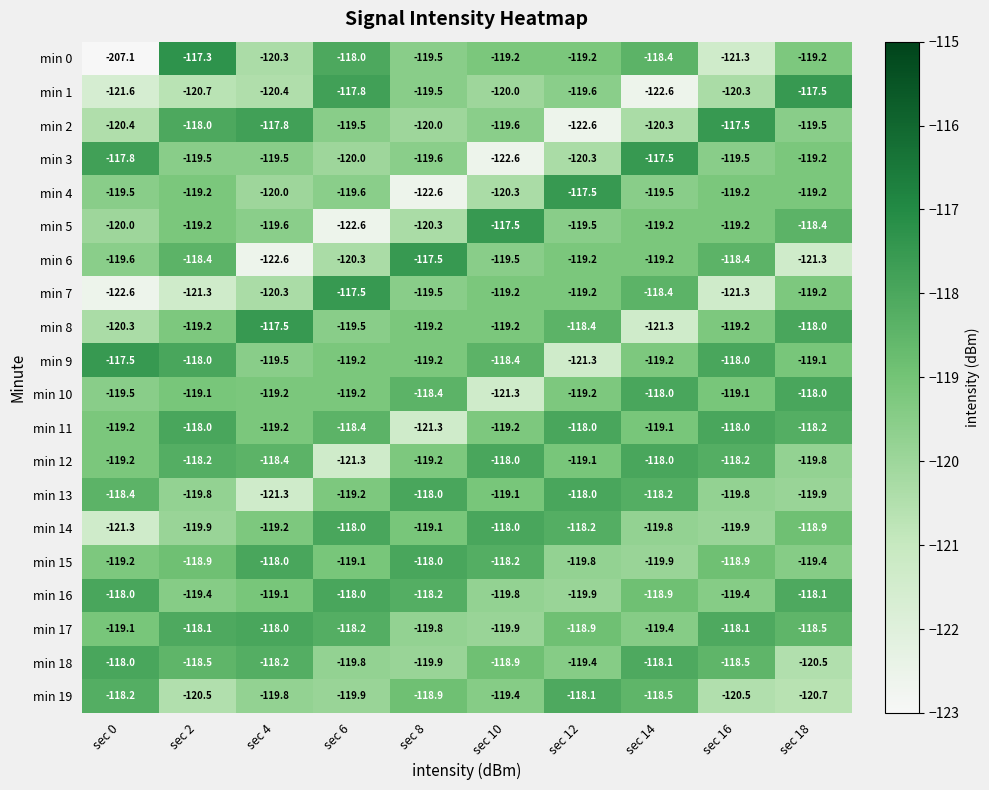

What is the smallest value displayed?

-207.1